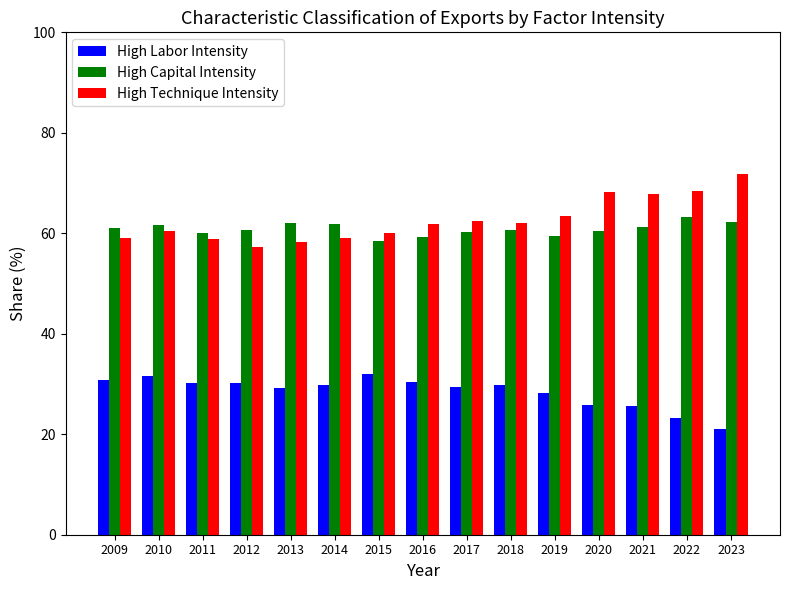

What is the average value of the High Capital Intensity series?

60.9